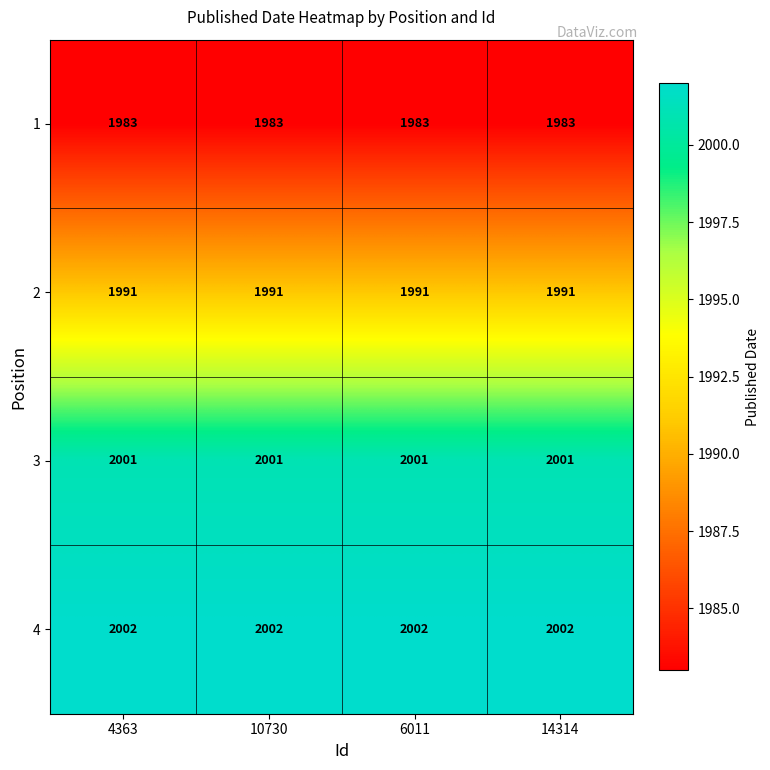

How many distinct data groups are displayed?

4